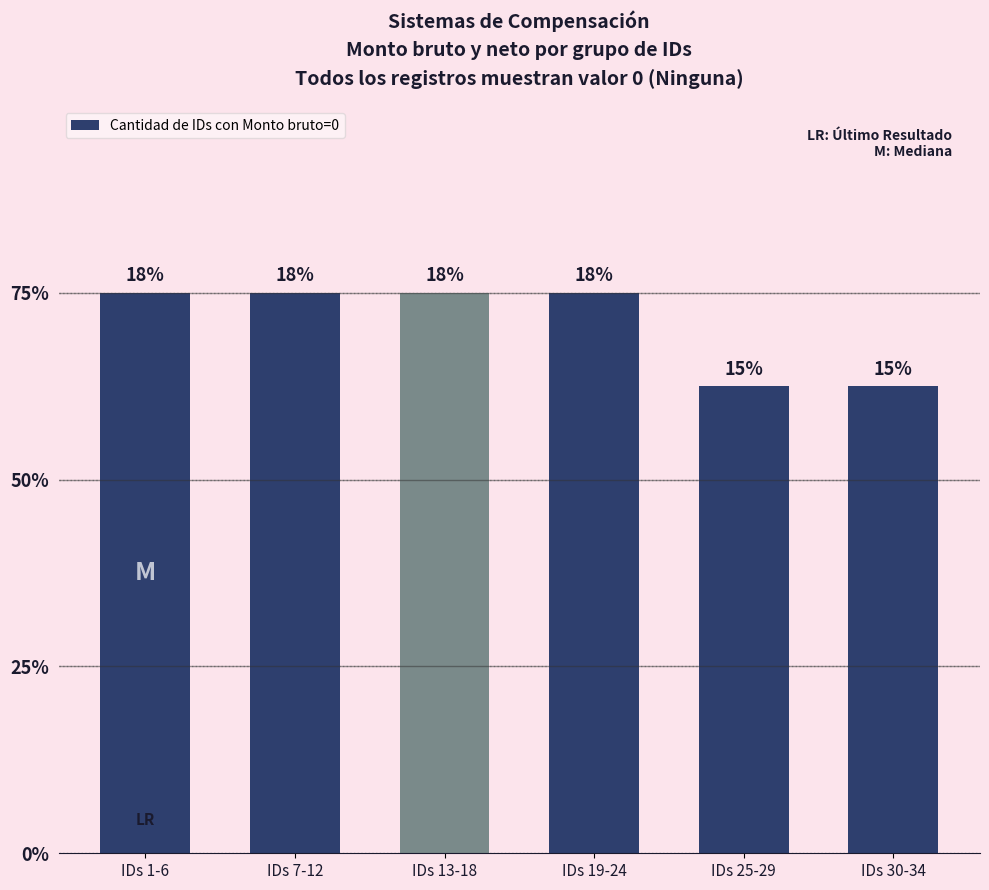

What is the label of the 4th bar from the left?

IDs 19-24